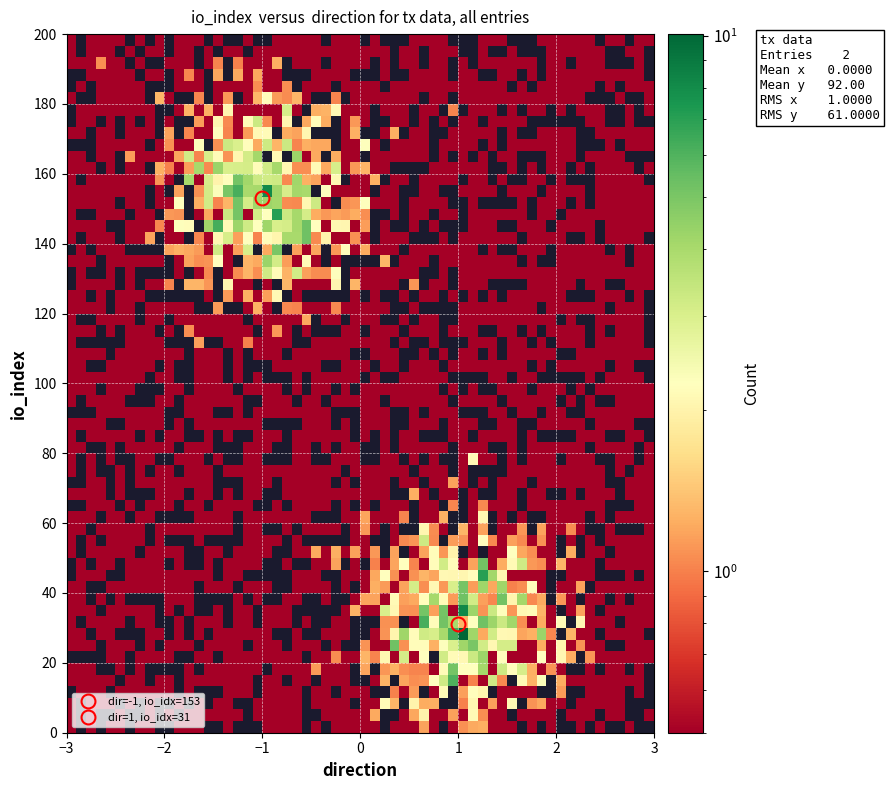

Reading left to right, extract all data points from this chart.

51af32a1fa34f578a55c4f5b173efb0567e2e43: -1	153
46c6be5eeabae914619bb1ea7d907304f4fe211: 1	31